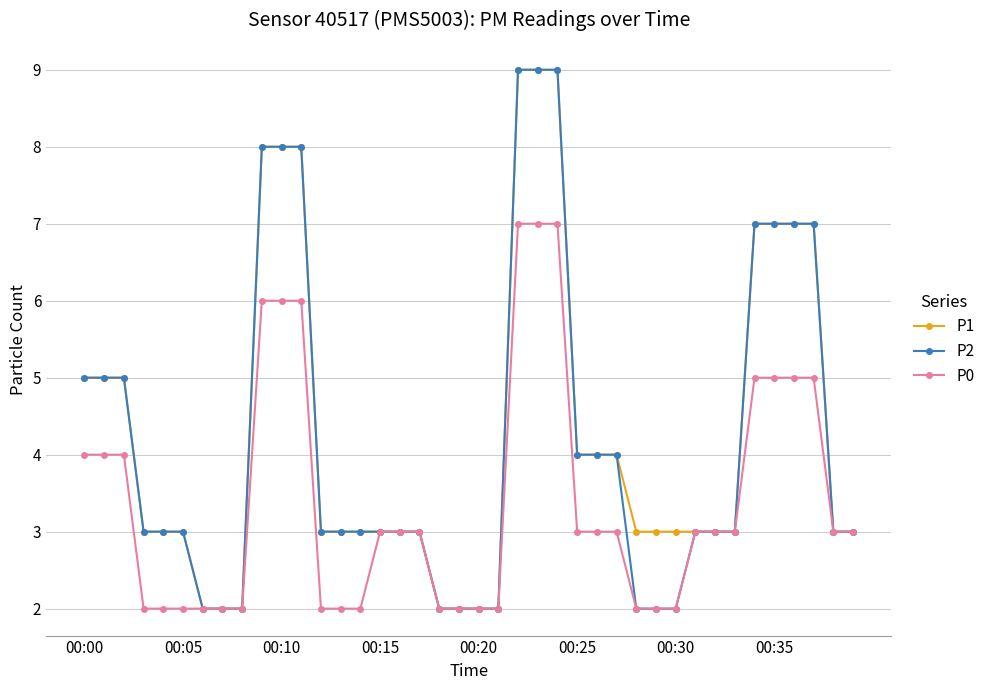

What is the value of the P0 point at the 11th from the left?

6